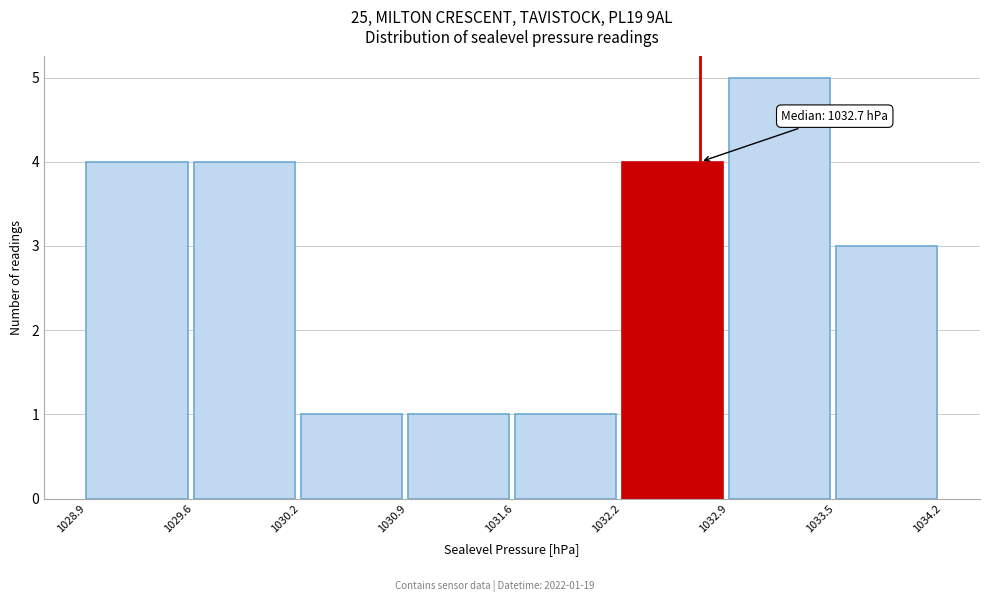

Over which range of the x-axis is the bar tallest?

1032.9 to 1033.5